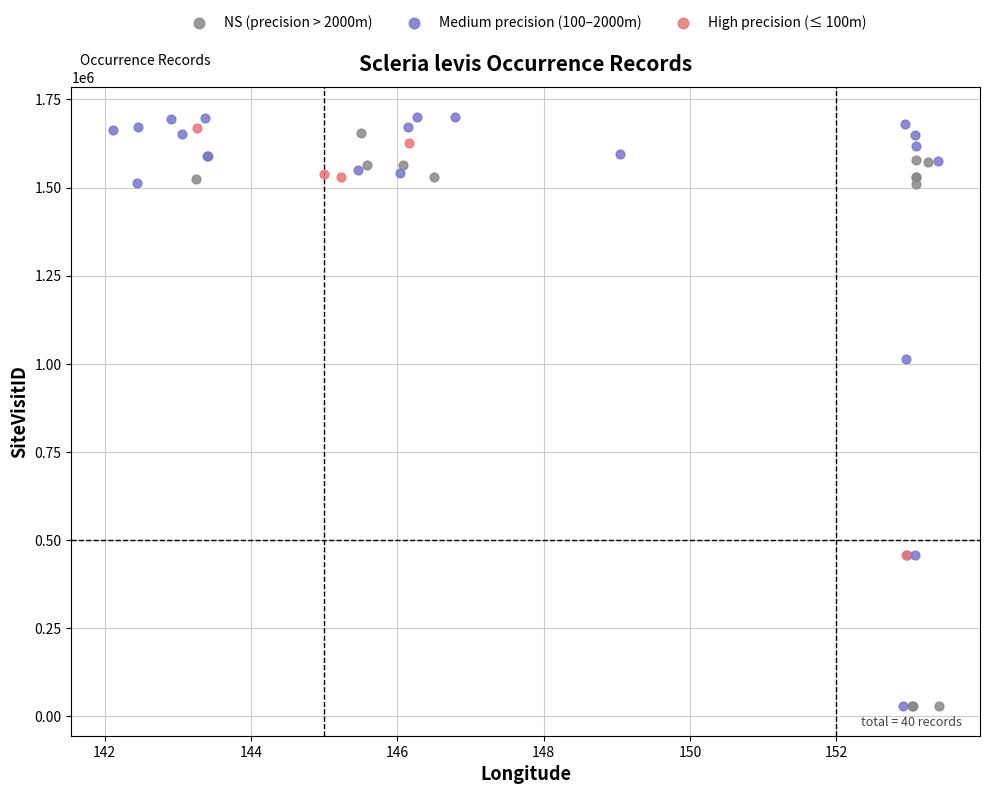

Which series has the widest spread of Y values?

Medium precision (100–2000m)